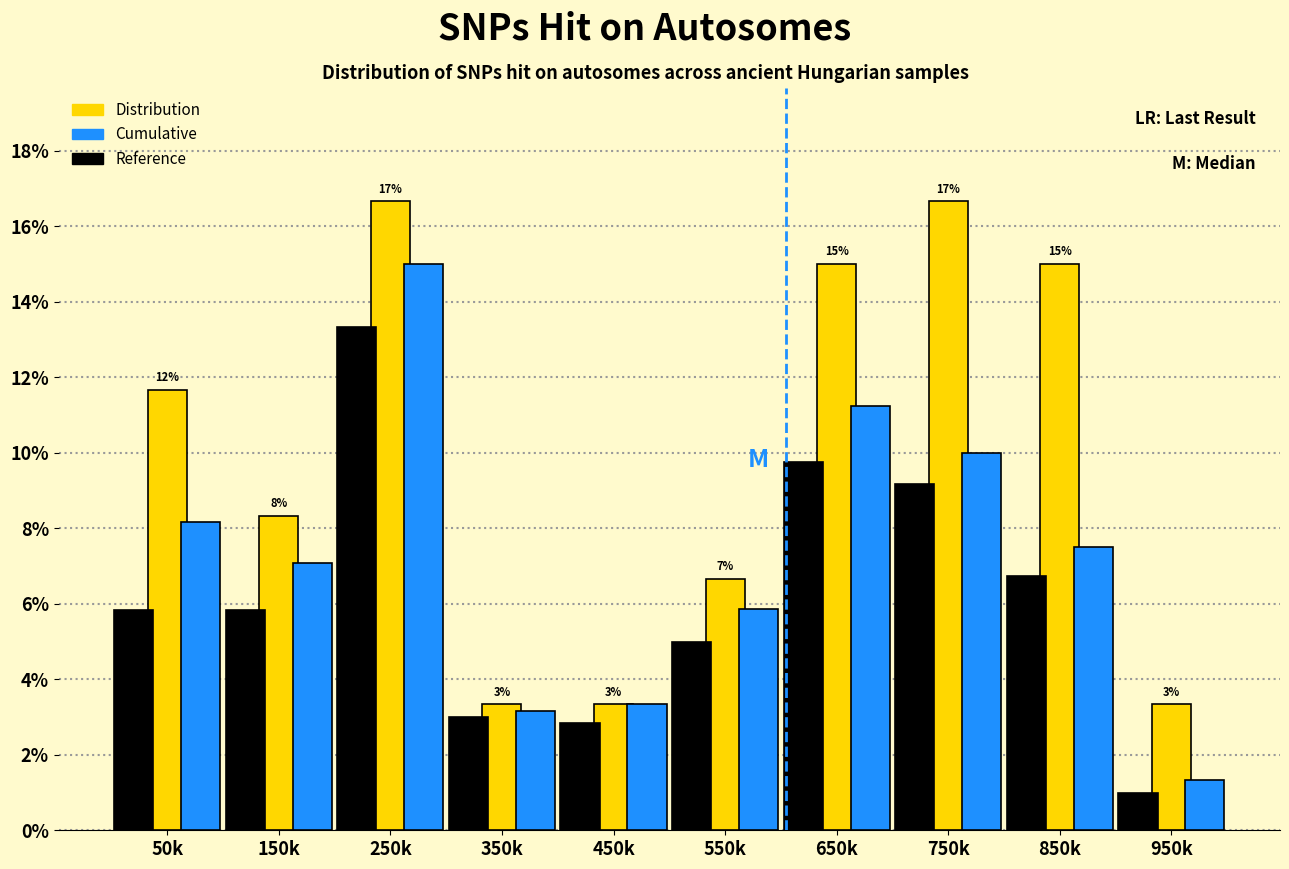

Between 150k and 550k, which series saw the biggest shift?

Distribution